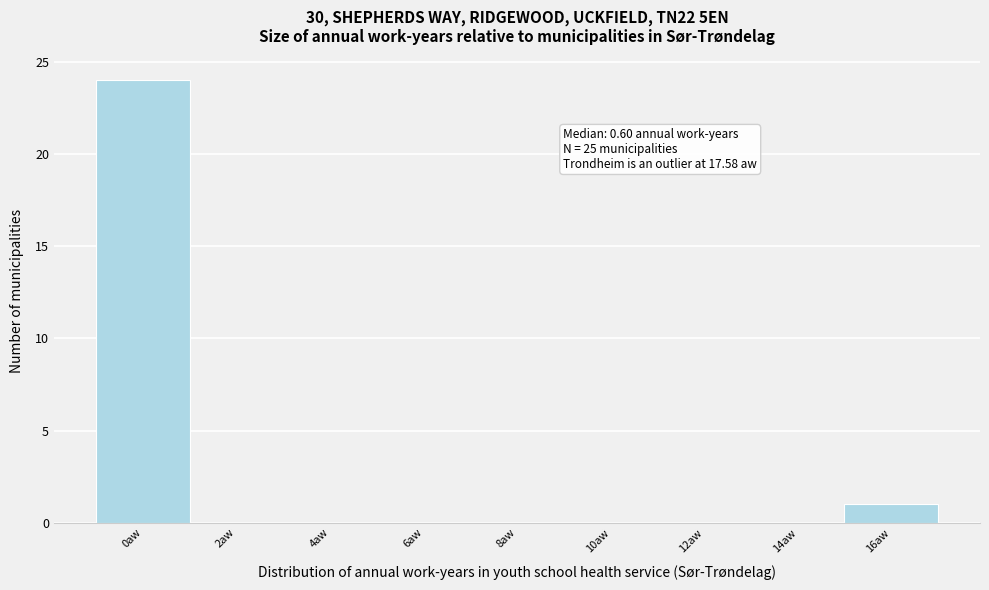

Reading left to right, transcribe all the data shown in this chart.

0aw=24	2aw=0	4aw=0	6aw=0	8aw=0	10aw=0	12aw=0	14aw=0	16aw=1